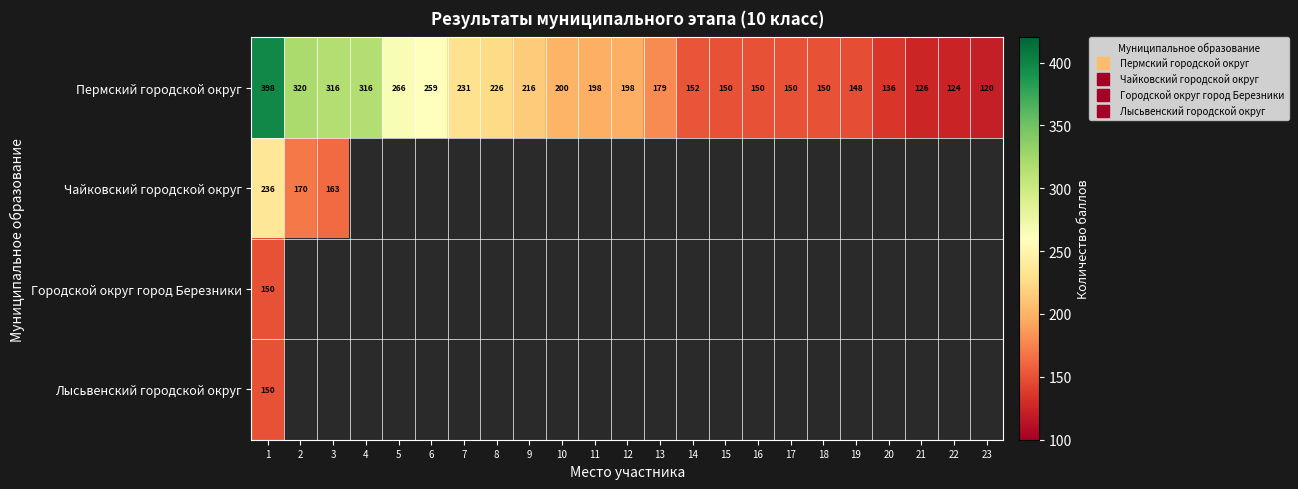

At 22, list the series in order from smallest to largest.

Пермский городской округ, Чайковский городской округ, Городской округ город Березники, Лысьвенский городской округ